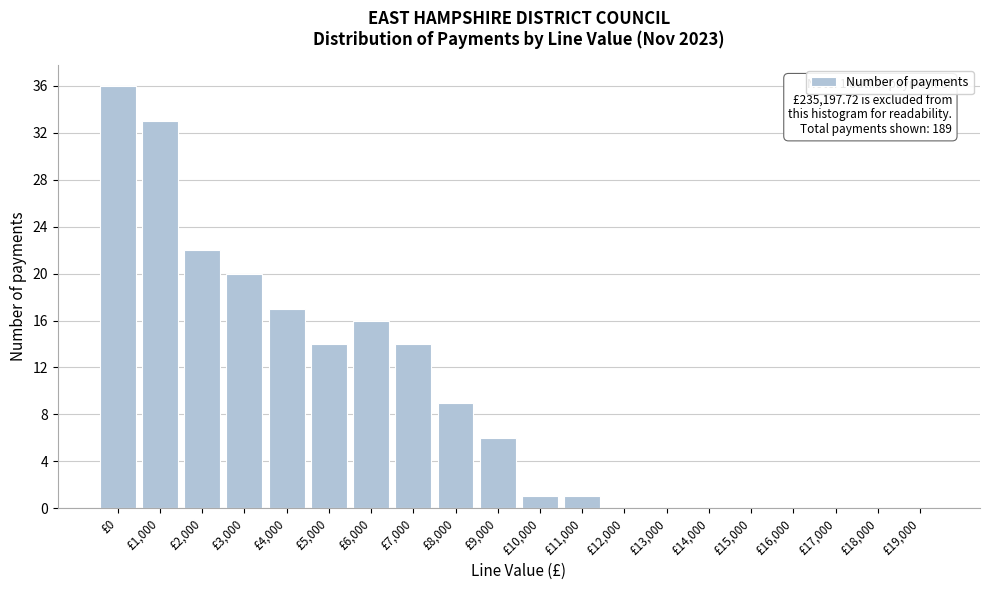

Reading right to left, transcribe all the data shown in this chart.

£19,000=0	£18,000=0	£17,000=0	£16,000=0	£15,000=0	£14,000=0	£13,000=0	£12,000=0	£11,000=1	£10,000=1	£9,000=6	£8,000=9	£7,000=14	£6,000=16	£5,000=14	£4,000=17	£3,000=20	£2,000=22	£1,000=33	£0=36